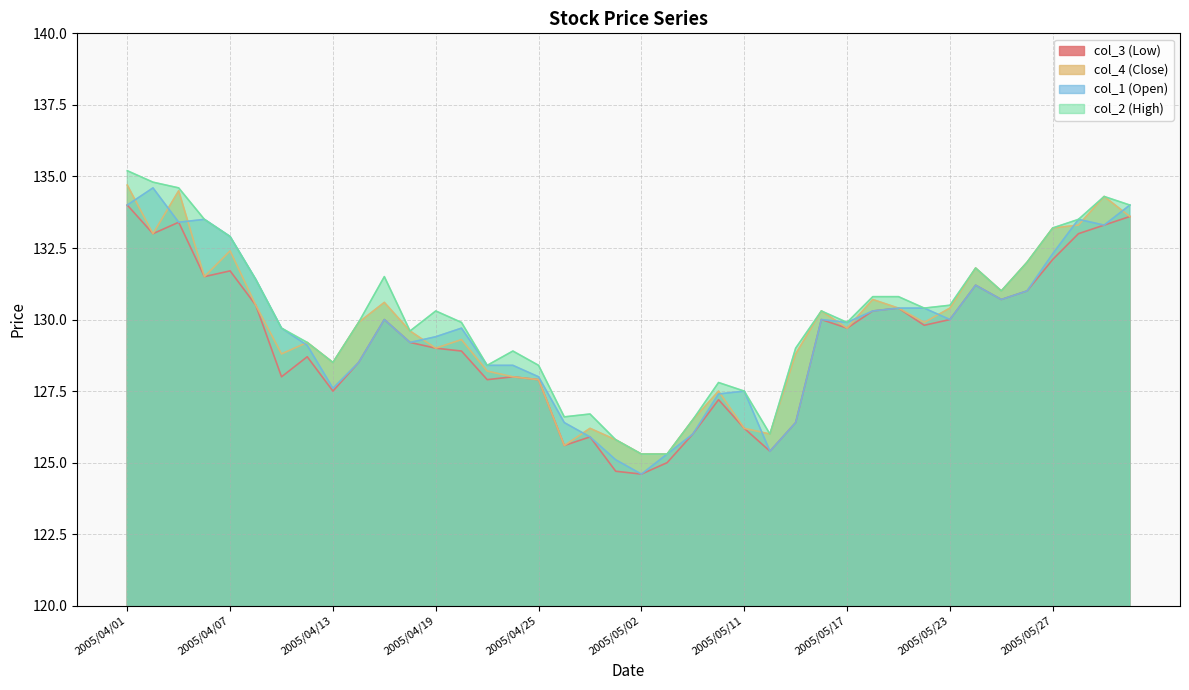

True or false: col_1 (Open) has a value of 131.2 at 2005/05/24.

True